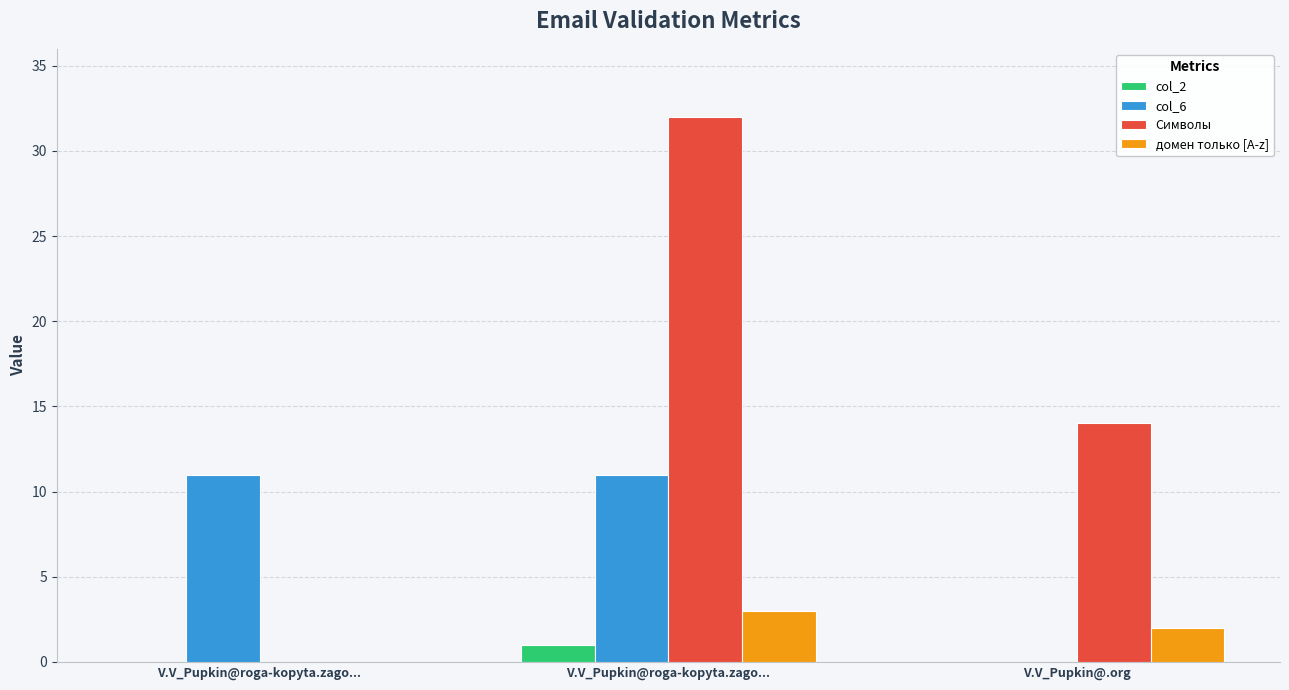

Does the chart contain stacked bars?

No